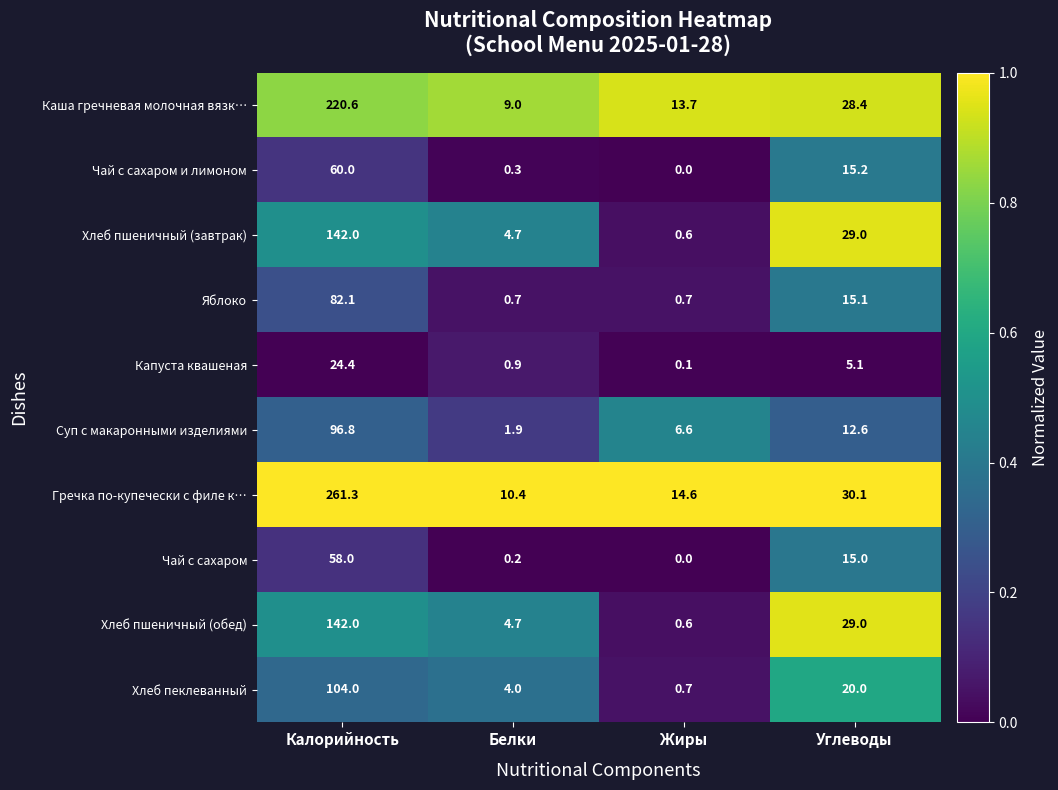

At which category is the sum across all series the highest?

Калорийность